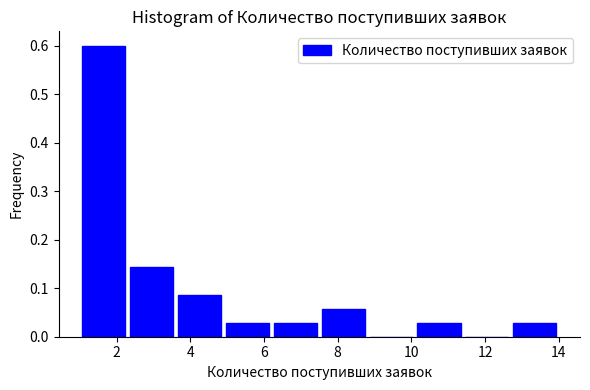

Which range on the x-axis has the tallest bar?

1.0 to 2.3